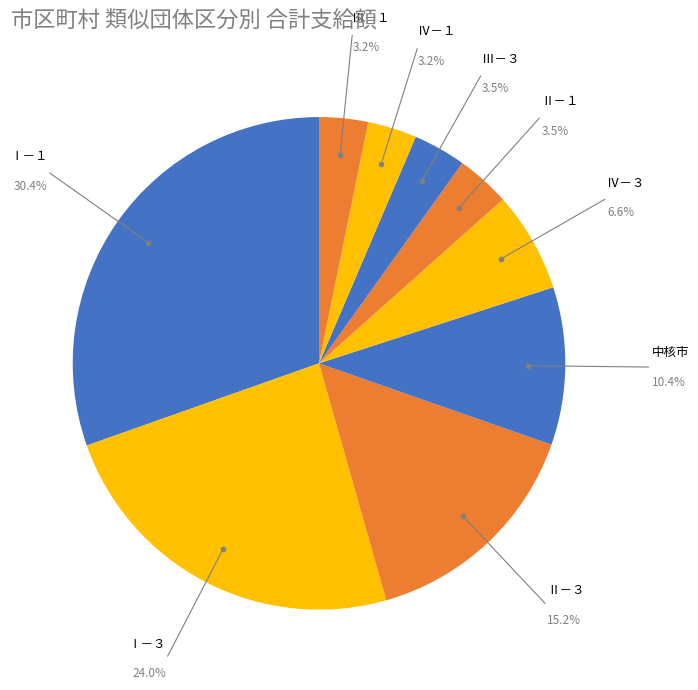

How many slices are in this pie chart?

9